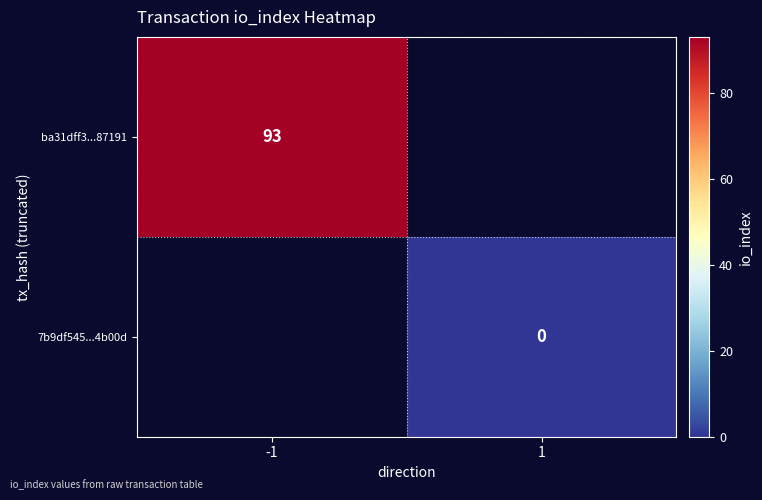

The value of ba31dff3...87191 at -1 is 93. True or false?

True